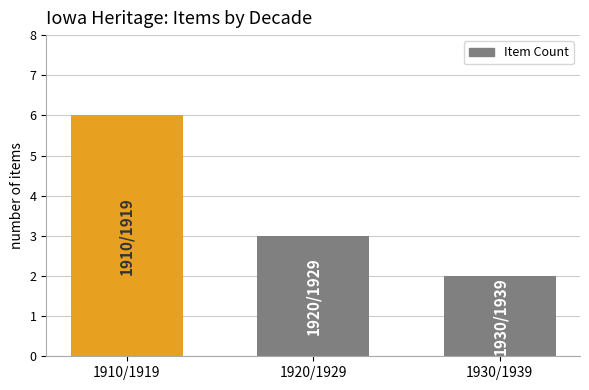

Is it true that the value at 1910/1919 is 6?

True